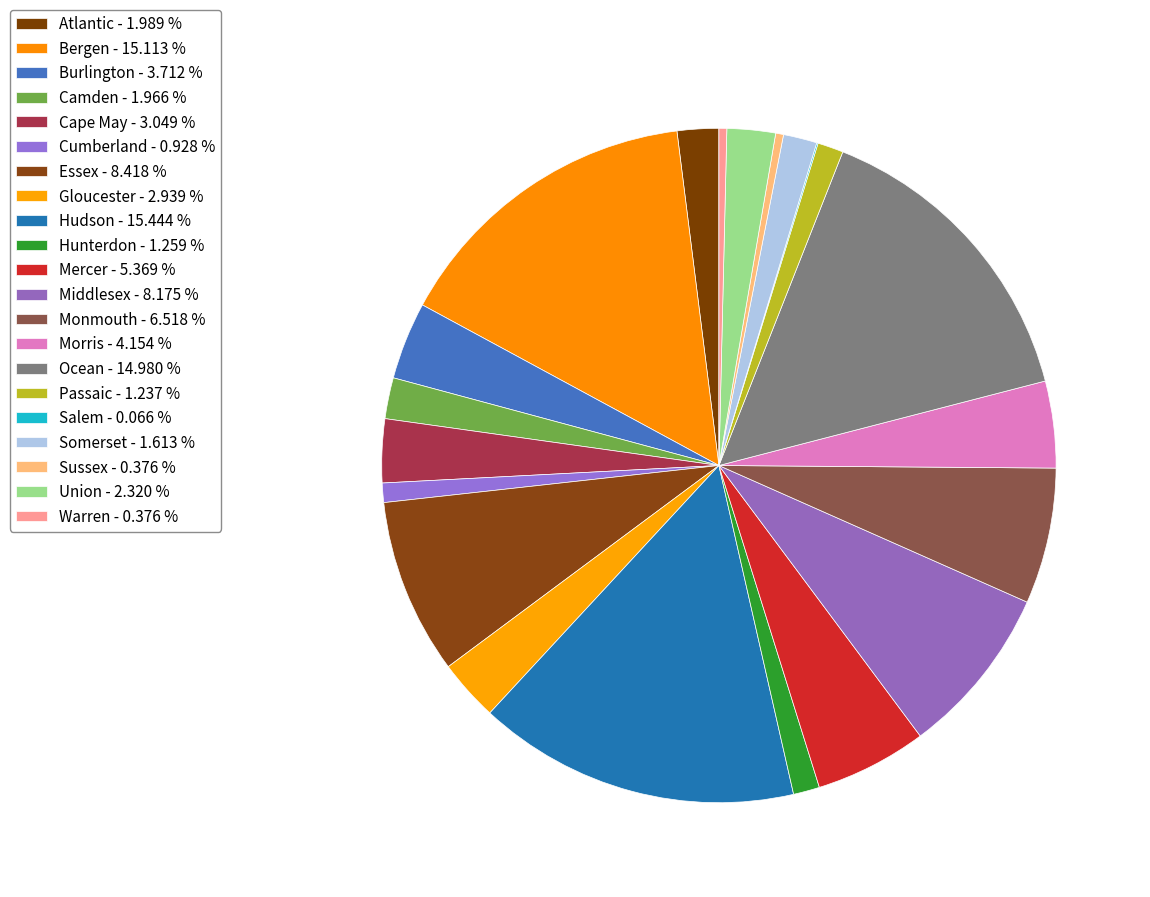

Is it true that Passaic is 1% of the pie?

True